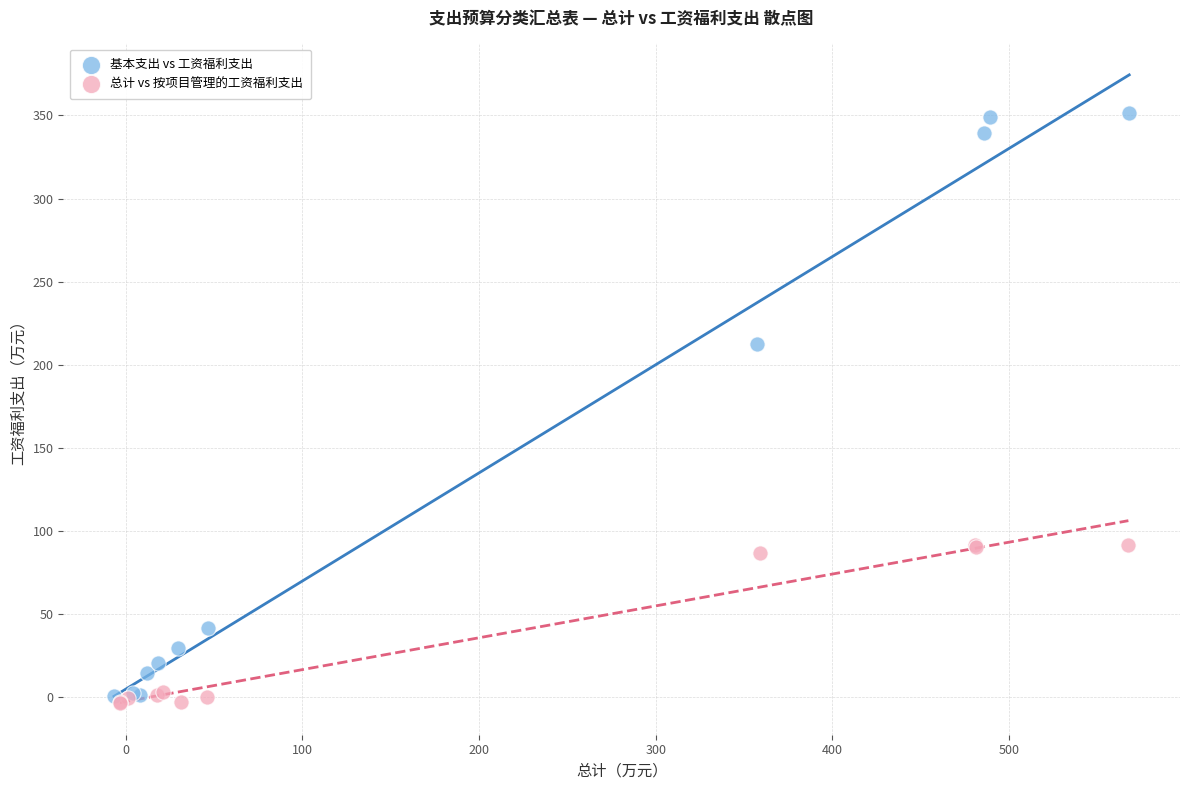

What are all the series names shown in the legend?

基本支出 vs 工资福利支出, 总计 vs 按项目管理的工资福利支出